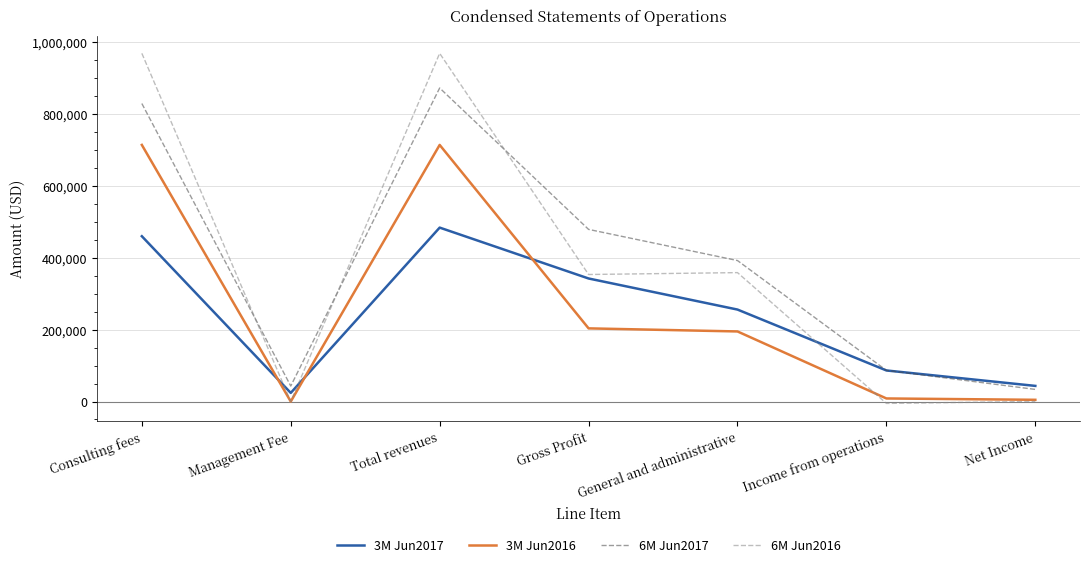

What are all the series names shown in the legend?

3M Jun2017, 3M Jun2016, 6M Jun2017, 6M Jun2016